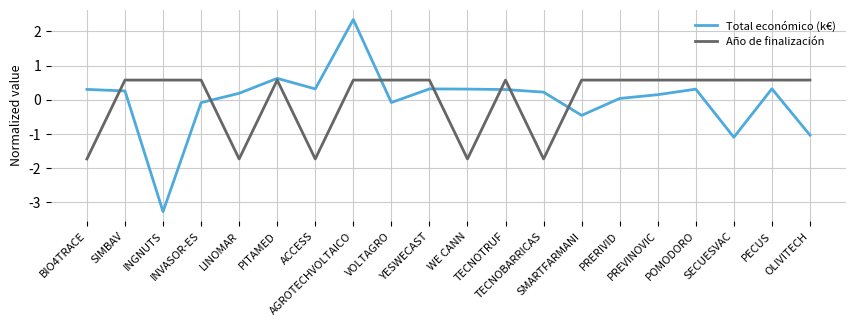

What position from the left is AGROTECHVOLTAICO?

8